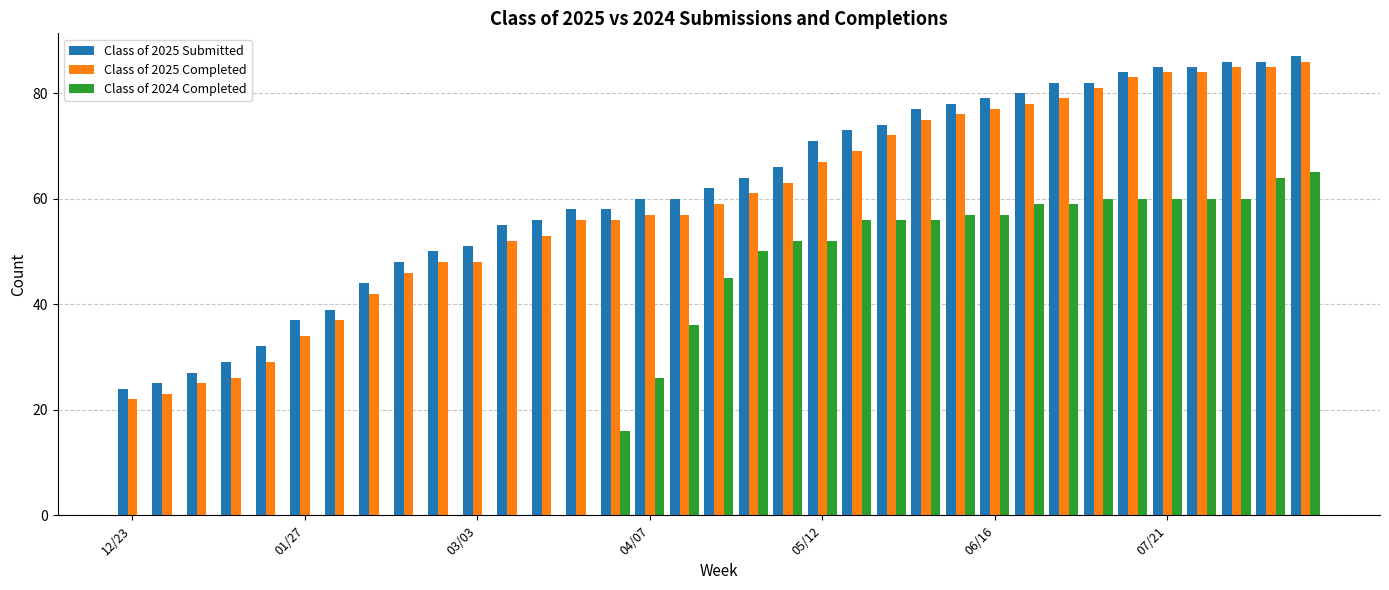

What is the sum of all Class of 2024 Completed values?

1106